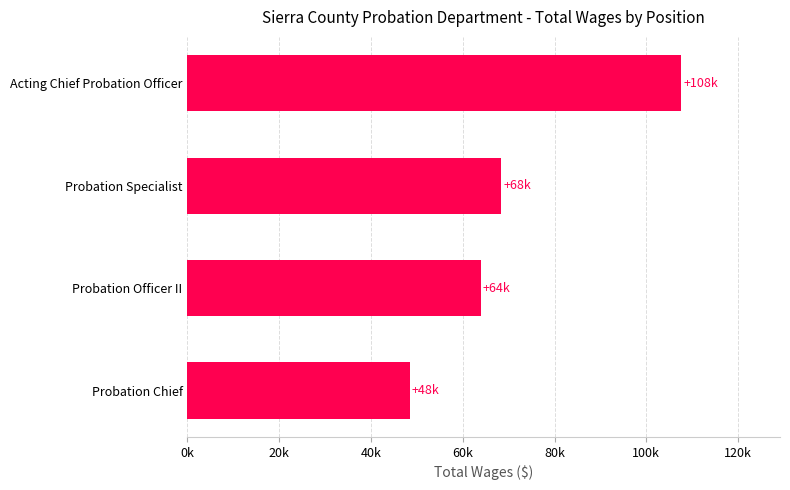

At which category does the chart reach its peak across all series?

Acting Chief Probation Officer